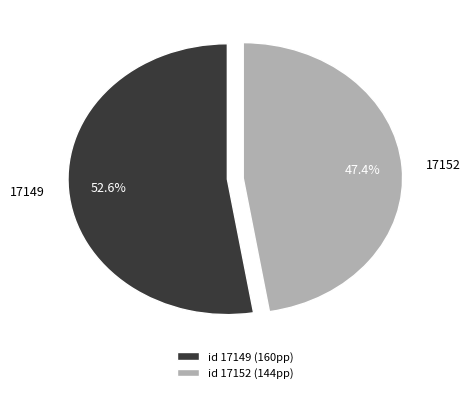

What is the smallest slice in the pie chart?

17152